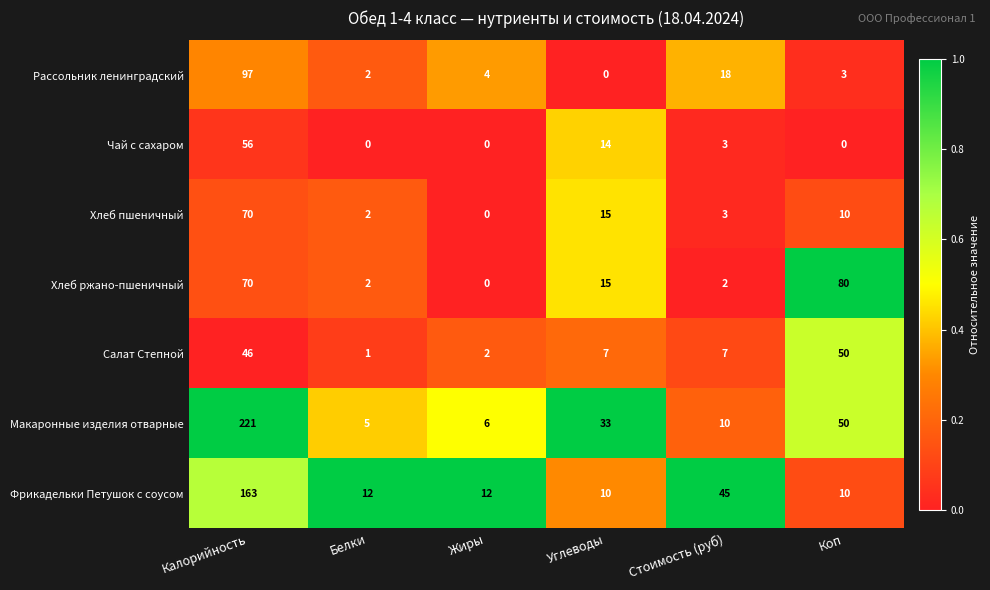

The value of Салат Степной at Коп is 19. True or false?

False